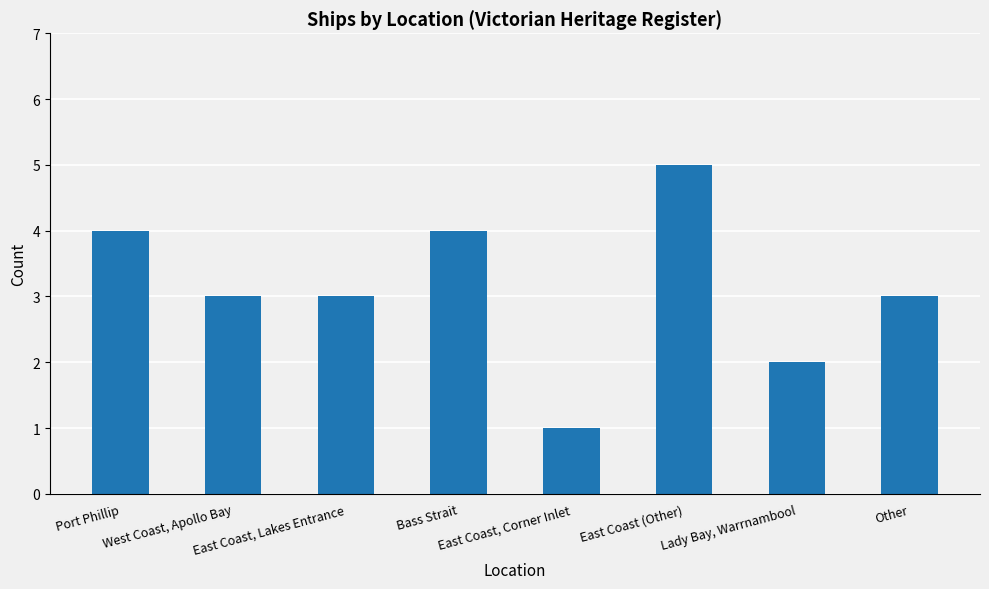

What is the change in value from Port Phillip to West Coast, Apollo Bay?

-1